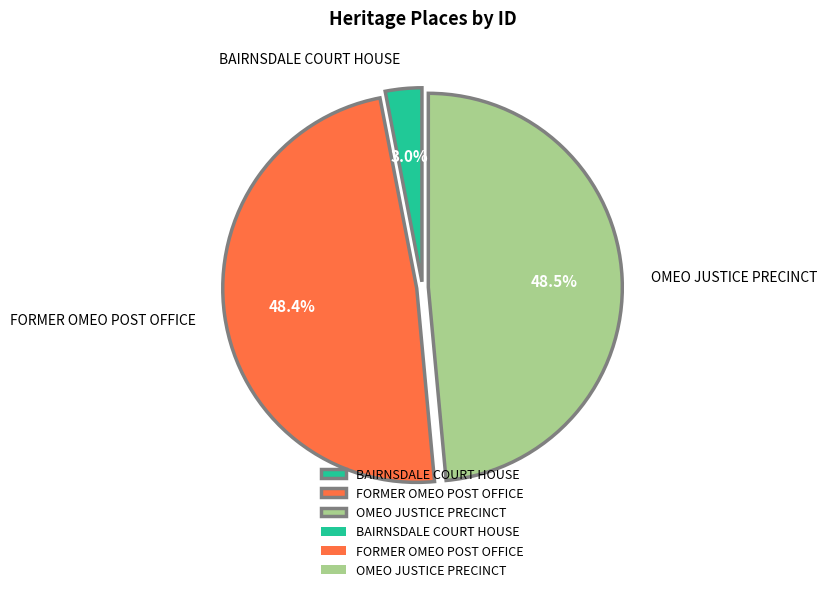

Does any single category account for the majority?

No